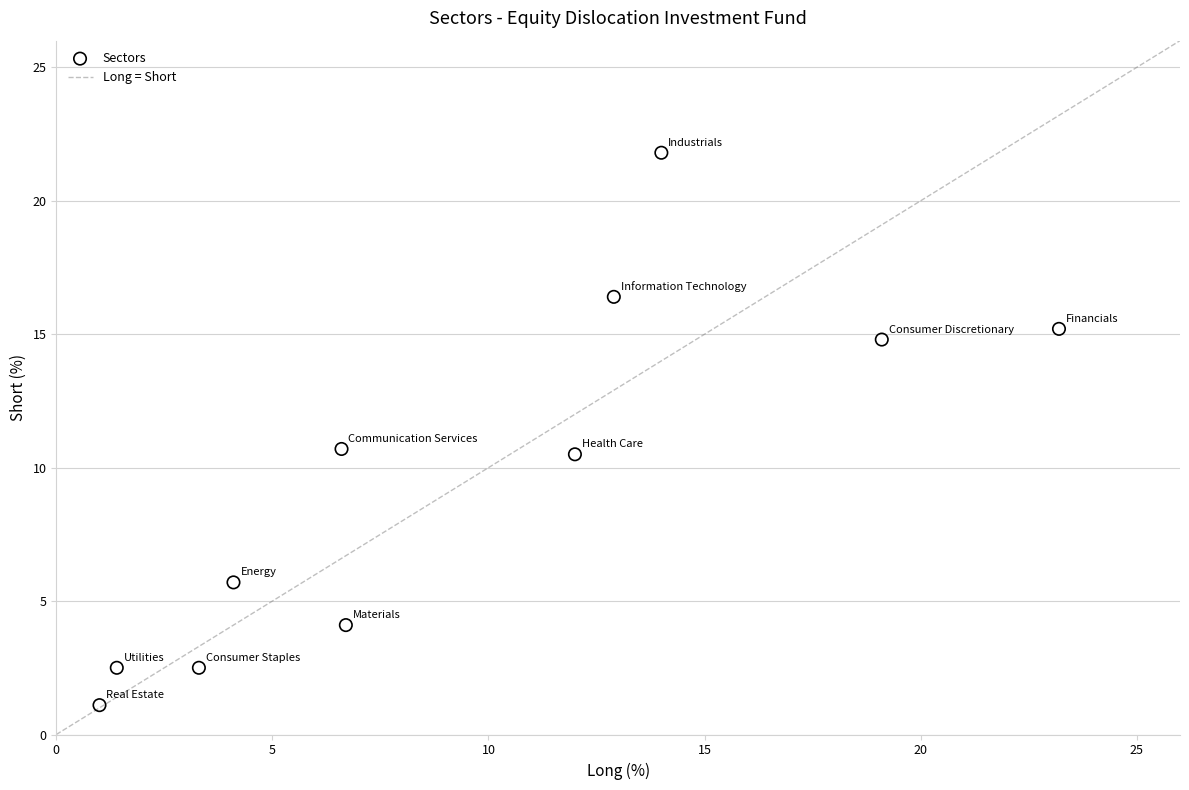

What is the range of X values (max minus min)?

22.2